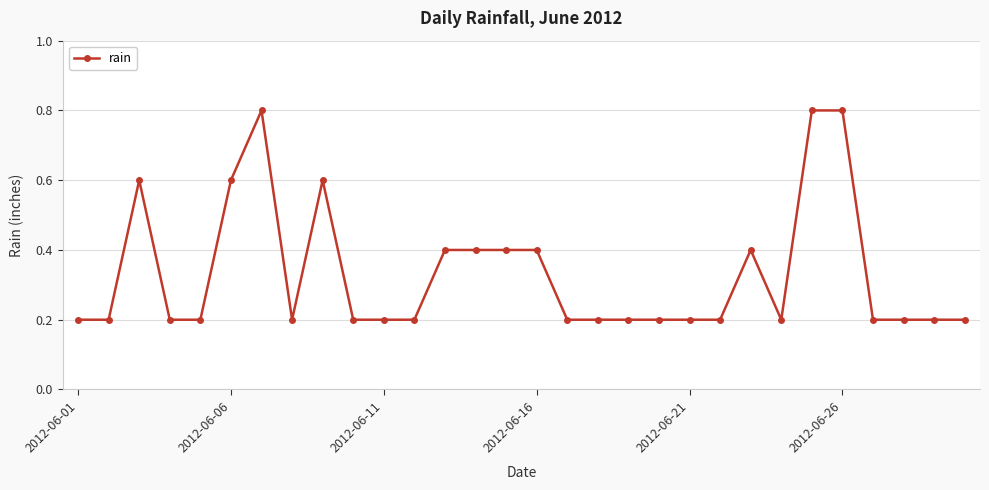

What is the sum of all values?

10.0